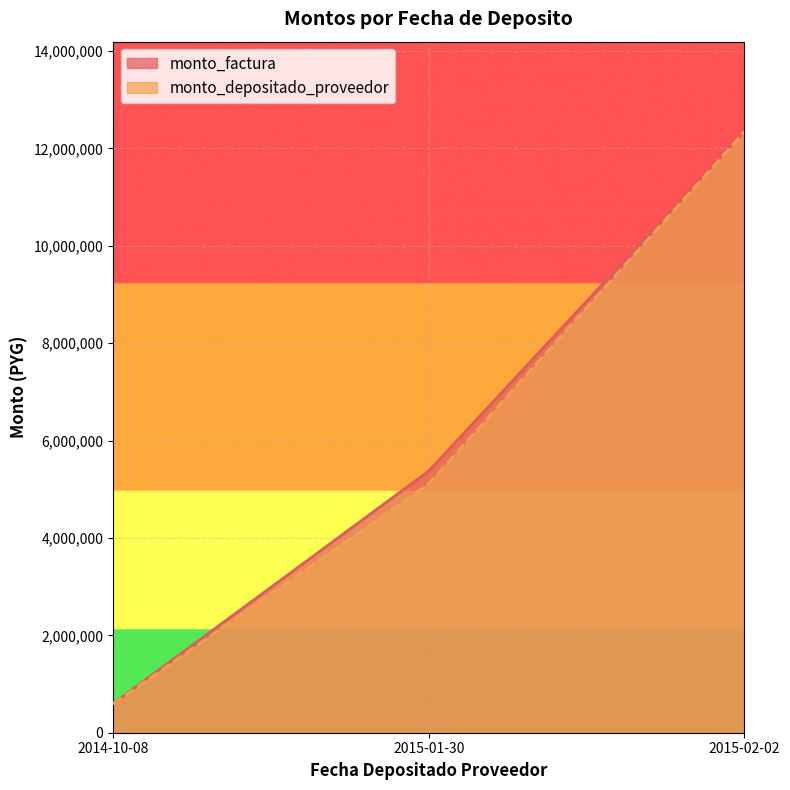

What are all the series names shown in the legend?

monto_factura, monto_depositado_proveedor